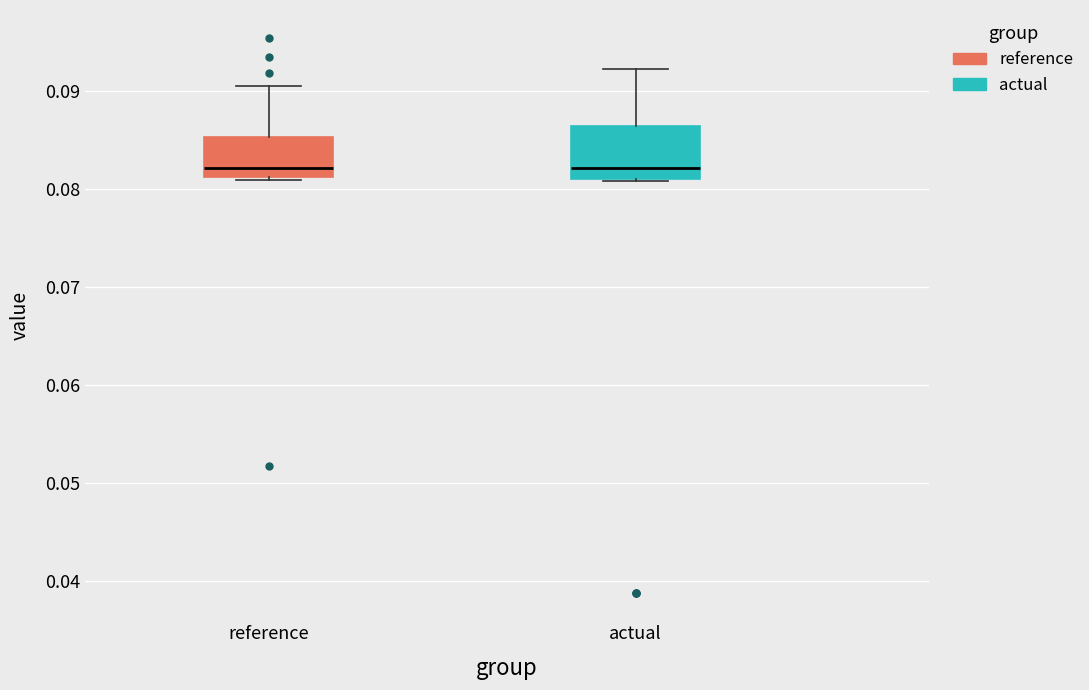

Where does the upper whisker of the box for actual end on the y-axis? The values are not printed on the chart, so give them approximately, as read against the axis.

0.092